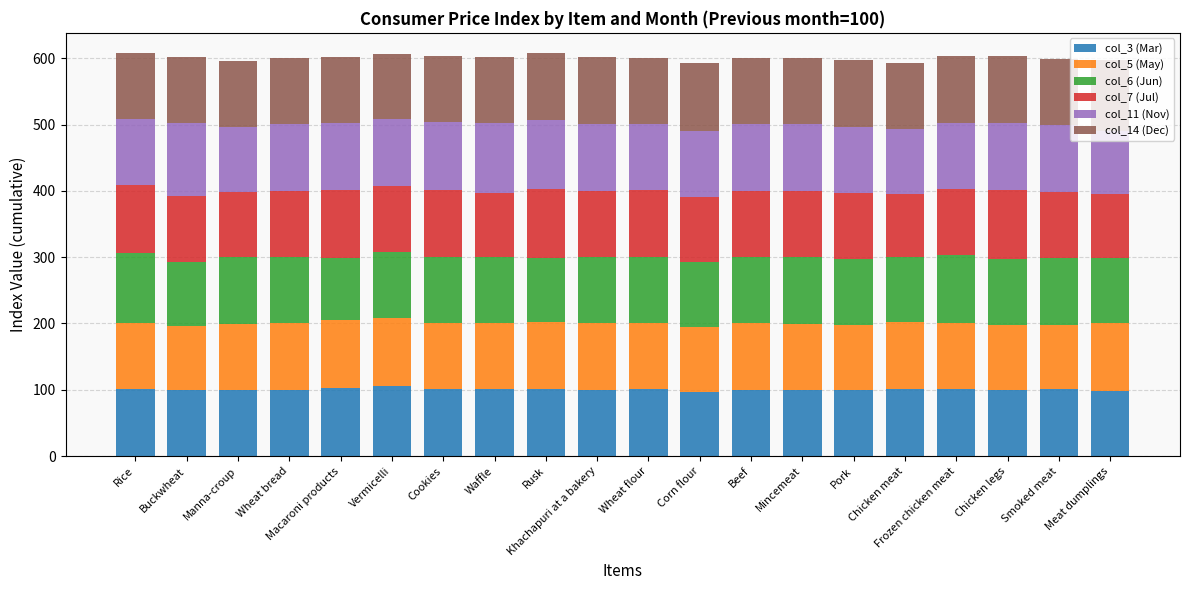

What is the maximum value for col_3 (Mar)?

105.8